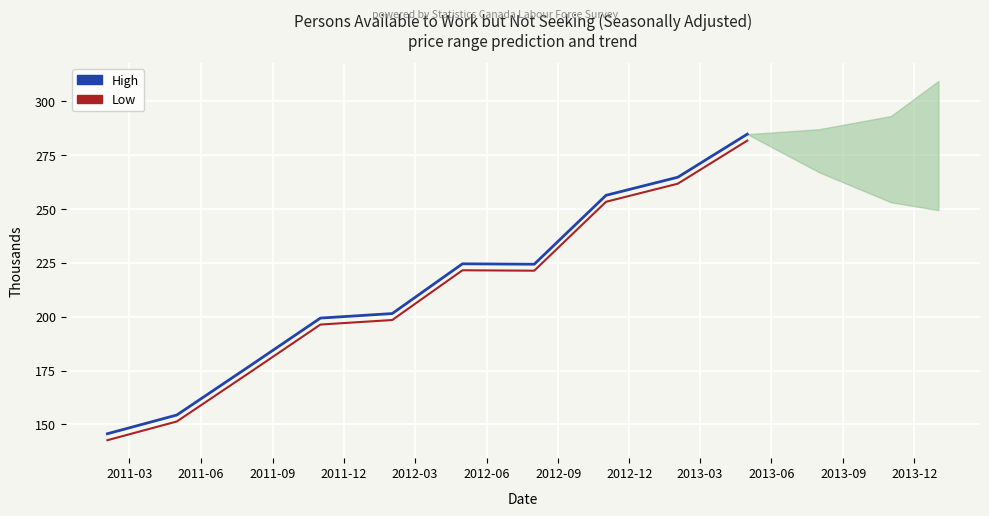

What is the value of the High point at the 10th from the left?

284.8